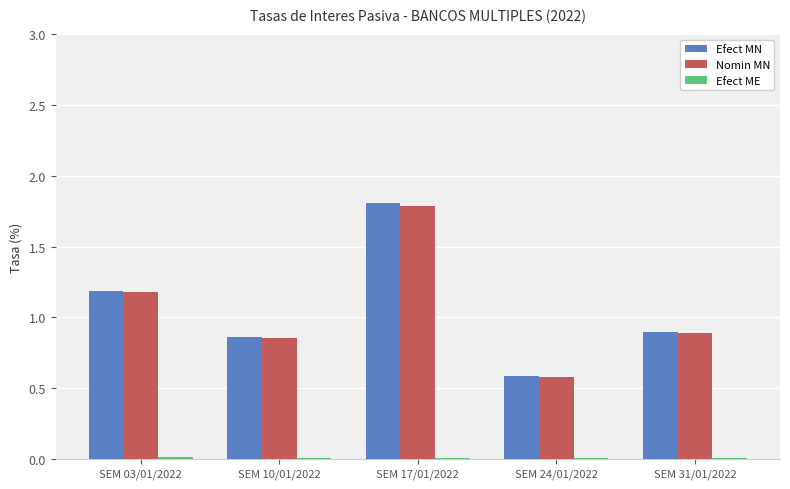

Between SEM 03/01/2022 and SEM 17/01/2022, which series saw the biggest shift?

Efect MN